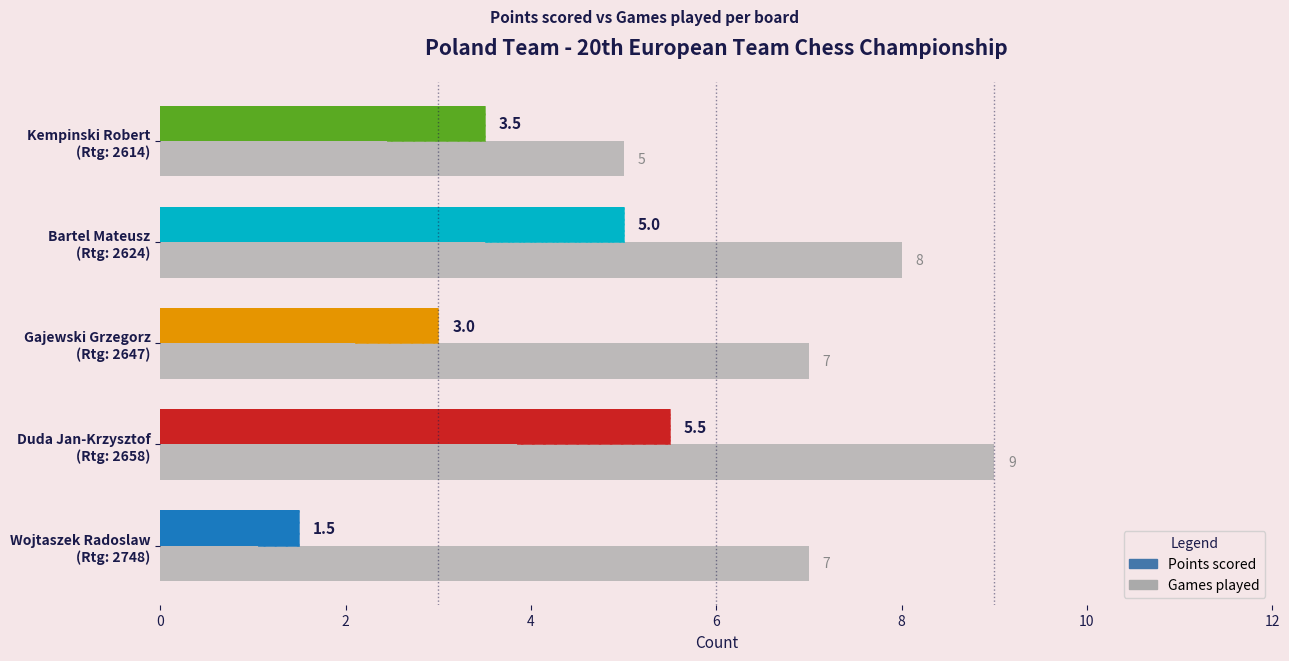

What is the difference between the maximum and minimum values in the Games series?

4.0